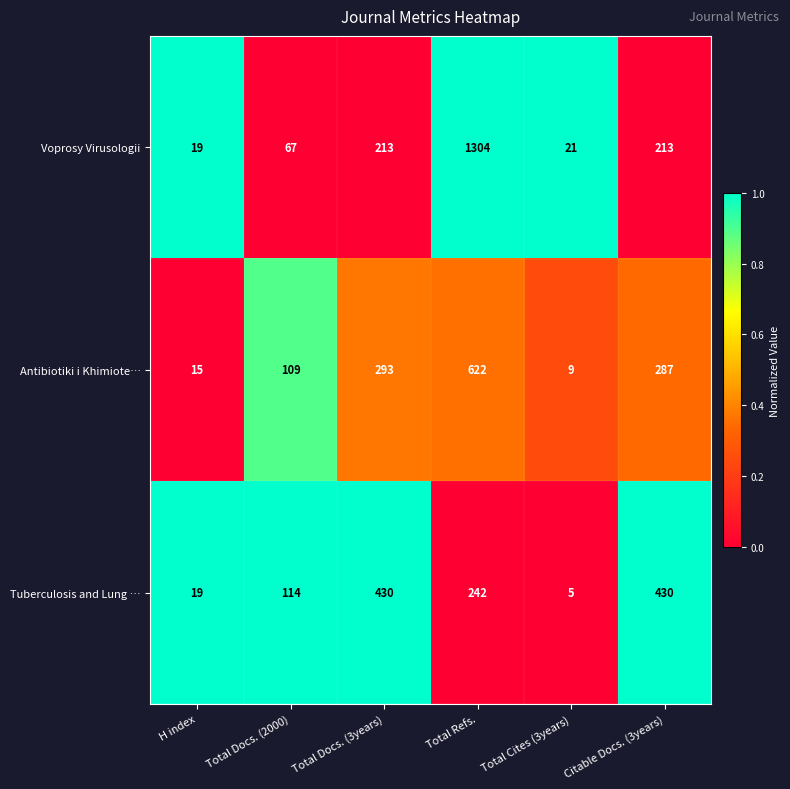

Rank the series by their maximum value, from highest to lowest.

Voprosy Virusologii, Antibiotiki i Khimiote…, Tuberculosis and Lung …